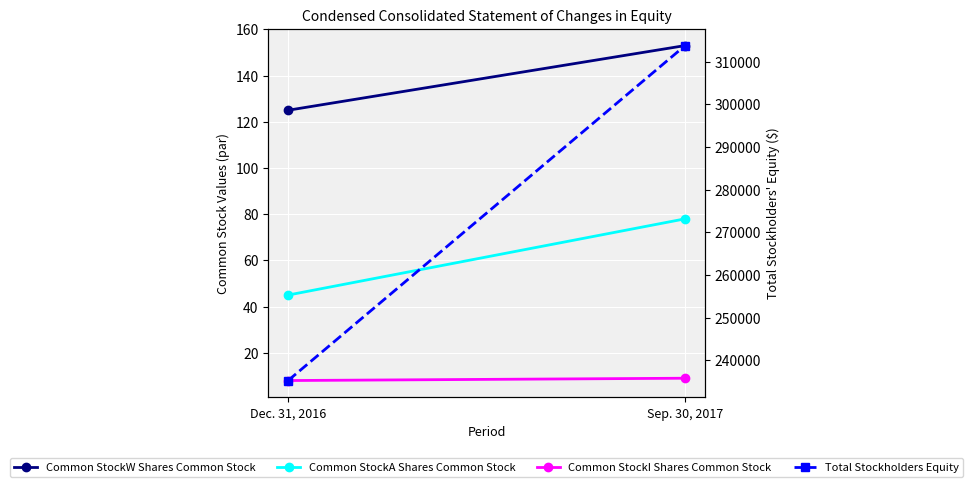

Which series has the widest spread of values?

Total Stockholders Equity